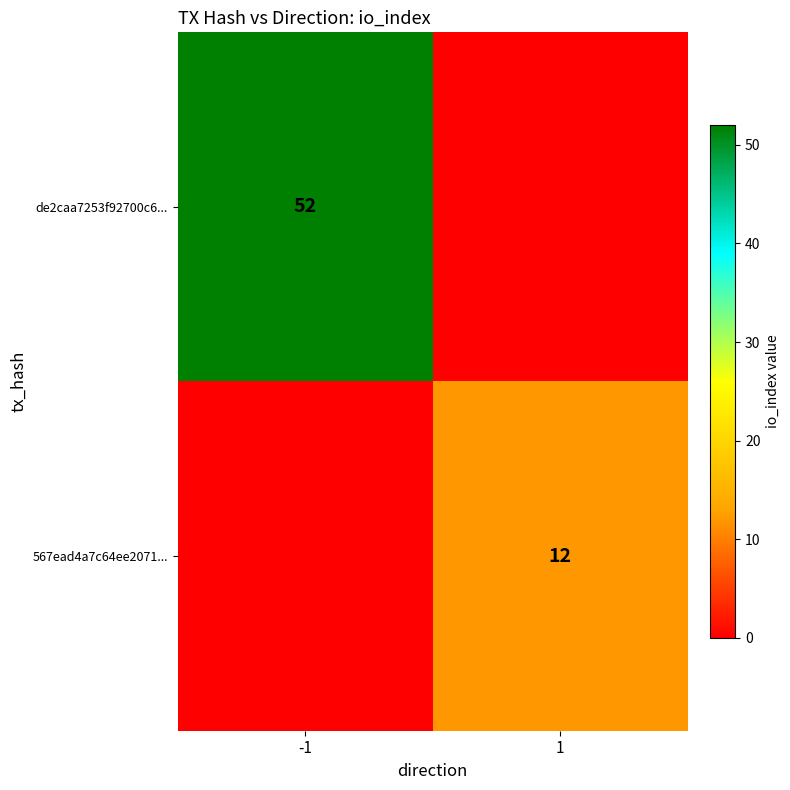

Is the value of 567ead4a7c64ee2071... at 1 greater than the value of de2caa7253f92700c6... at -1?

No